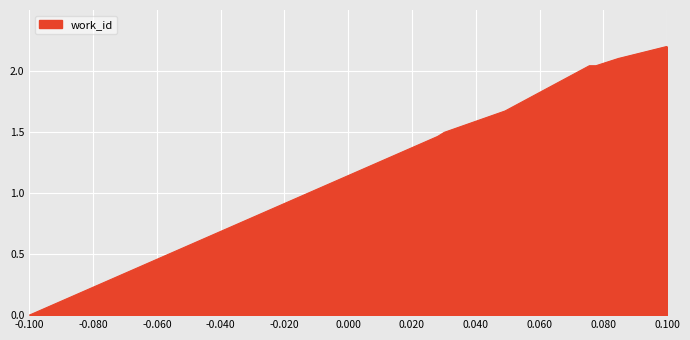

What is the maximum value shown in the chart?

2.2